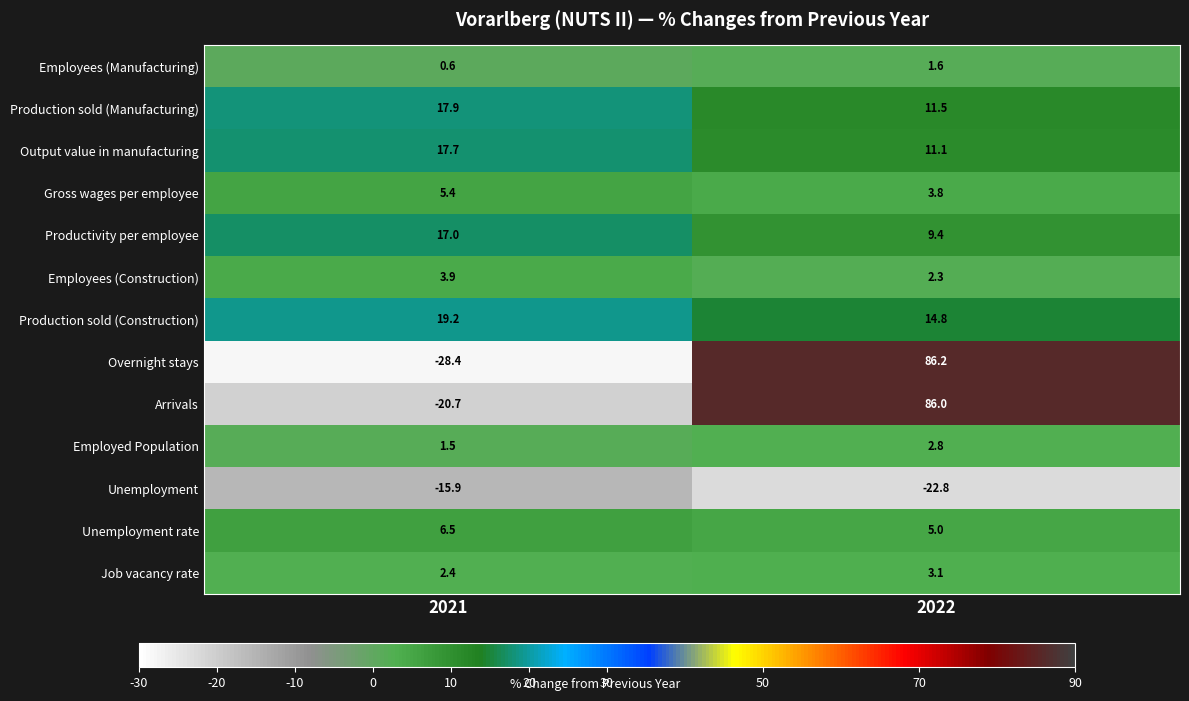

At 2021, list the series in order from largest to smallest.

Production sold (Construction), Production sold (Manufacturing), Output value in manufacturing, Productivity per employee, Unemployment rate, Gross wages per employee, Employees (Construction), Job vacancy rate, Employed Population, Employees (Manufacturing), Unemployment, Arrivals, Overnight stays